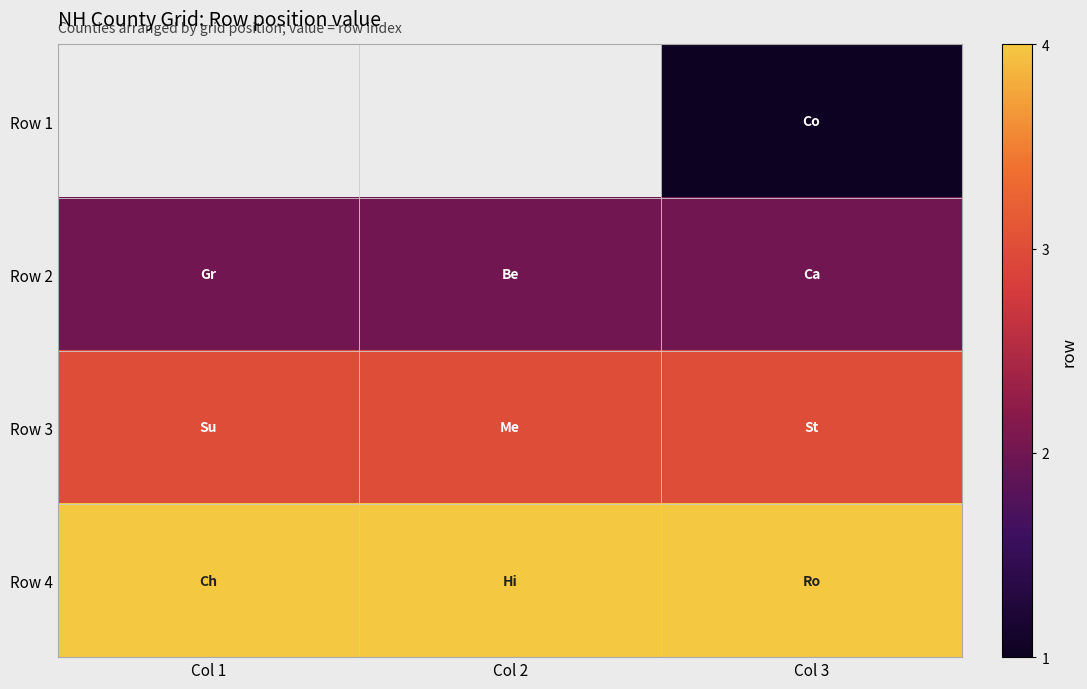

What is the average value of the Row 3 series?

3.0